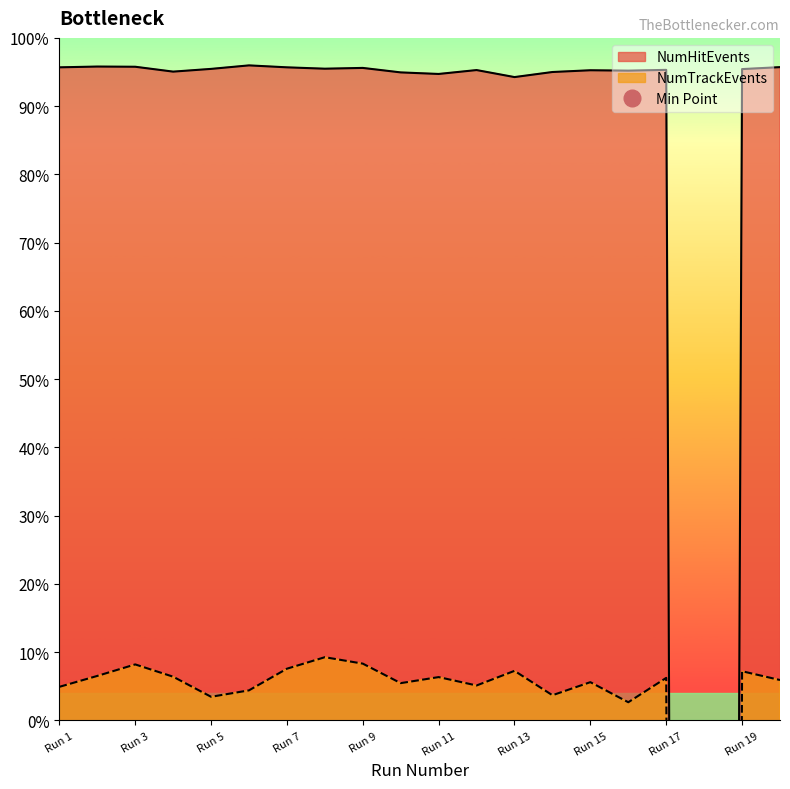

Rank the categories by NumHitEvents value from lowest to highest.

18, 13, 11, 10, 14, 4, 16, 15, 12, 17, 19, 5, 8, 9, 1, 7, 20, 3, 2, 6